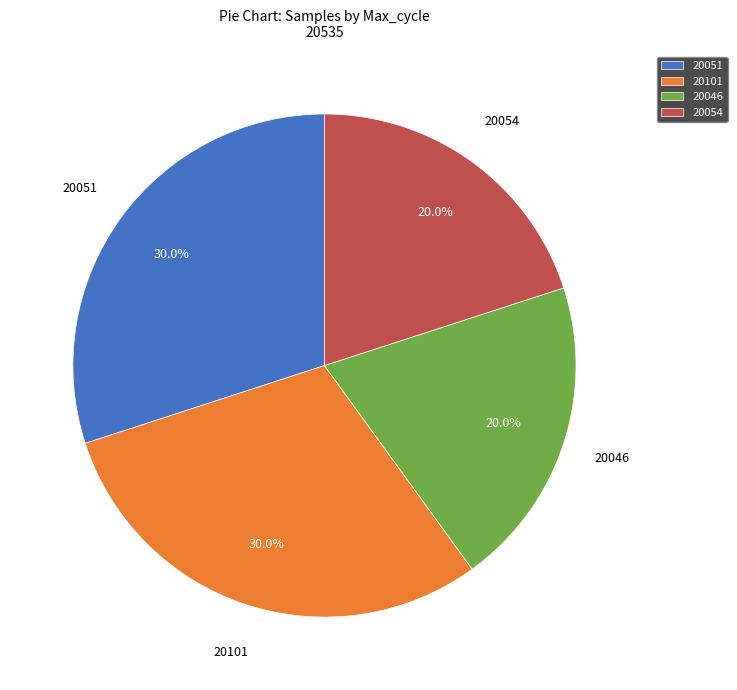

Does any single category account for the majority?

No